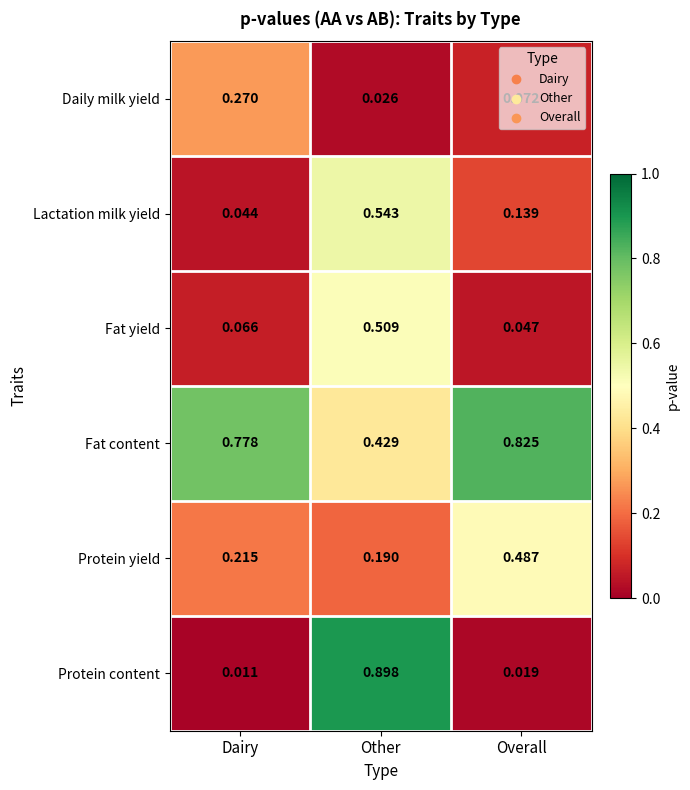

Which series has the largest total across all categories?

Fat content